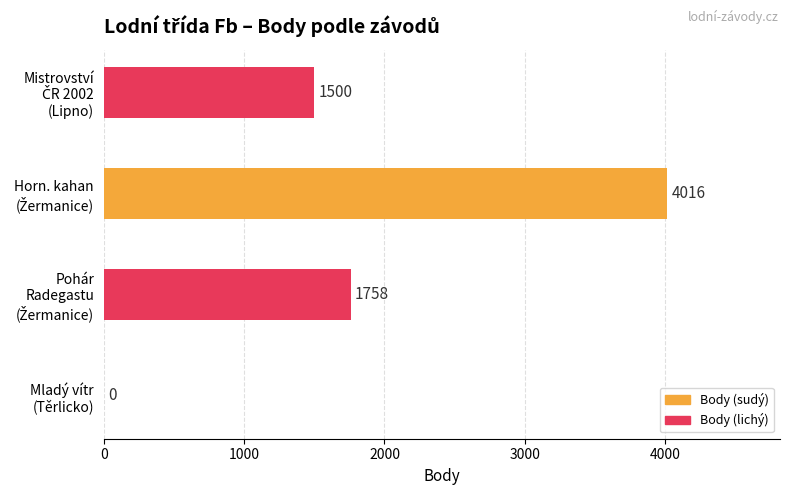

What is the maximum value shown in the chart?

4016